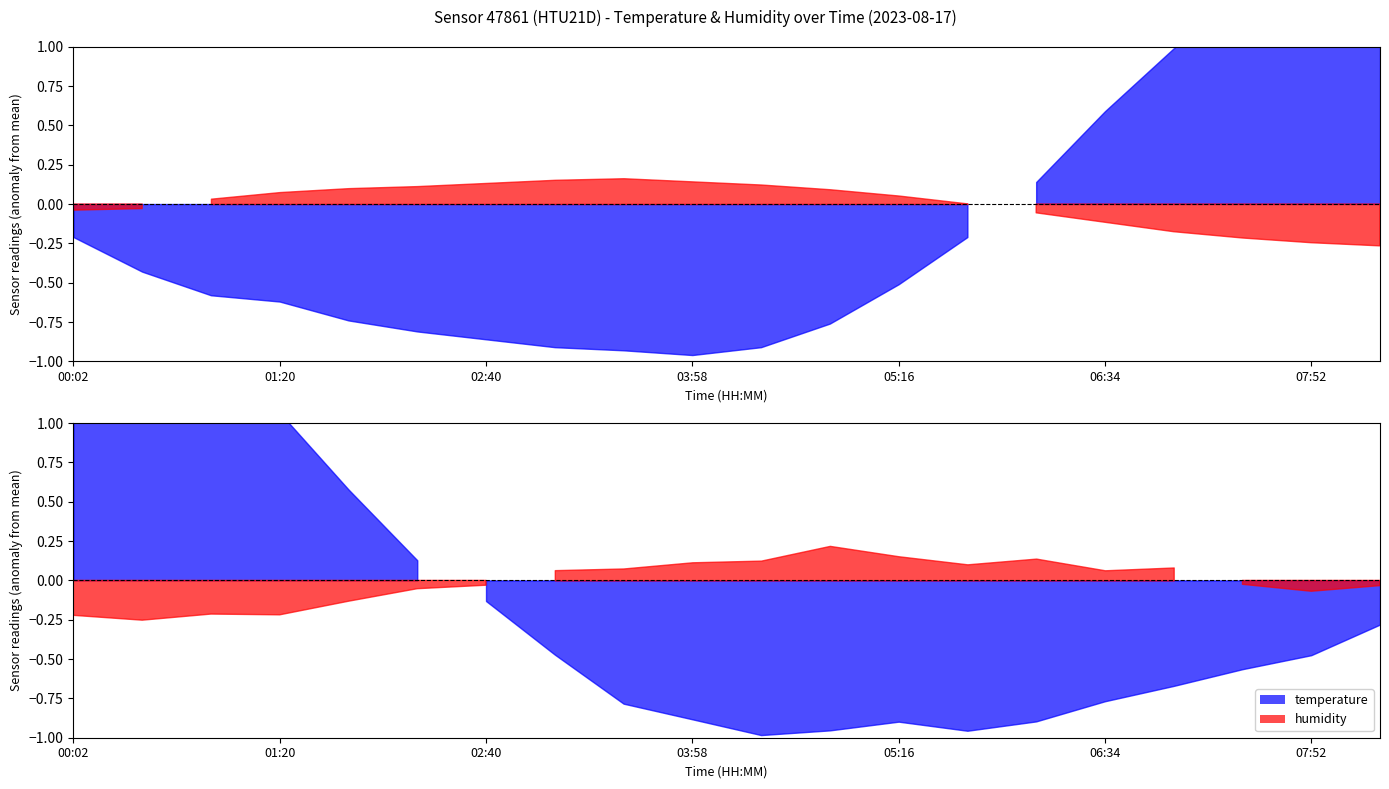

Where does the humidity series first go above 74?

00:55